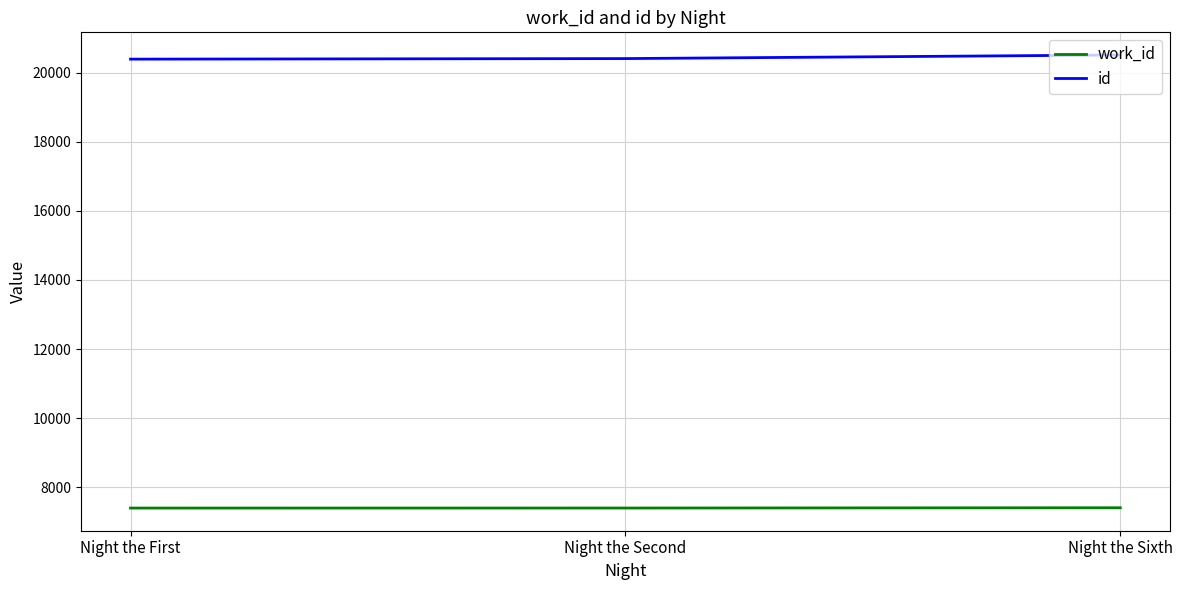

What is the minimum value shown in the chart?

7399